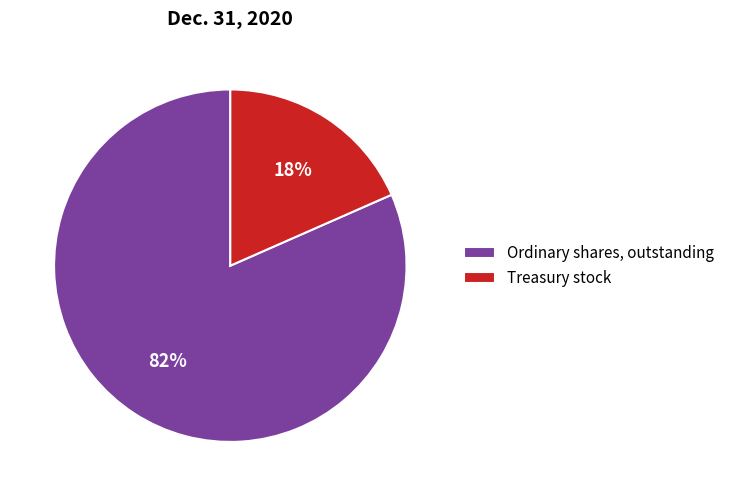

Which category has the biggest portion of the pie?

Ordinary shares, outstanding